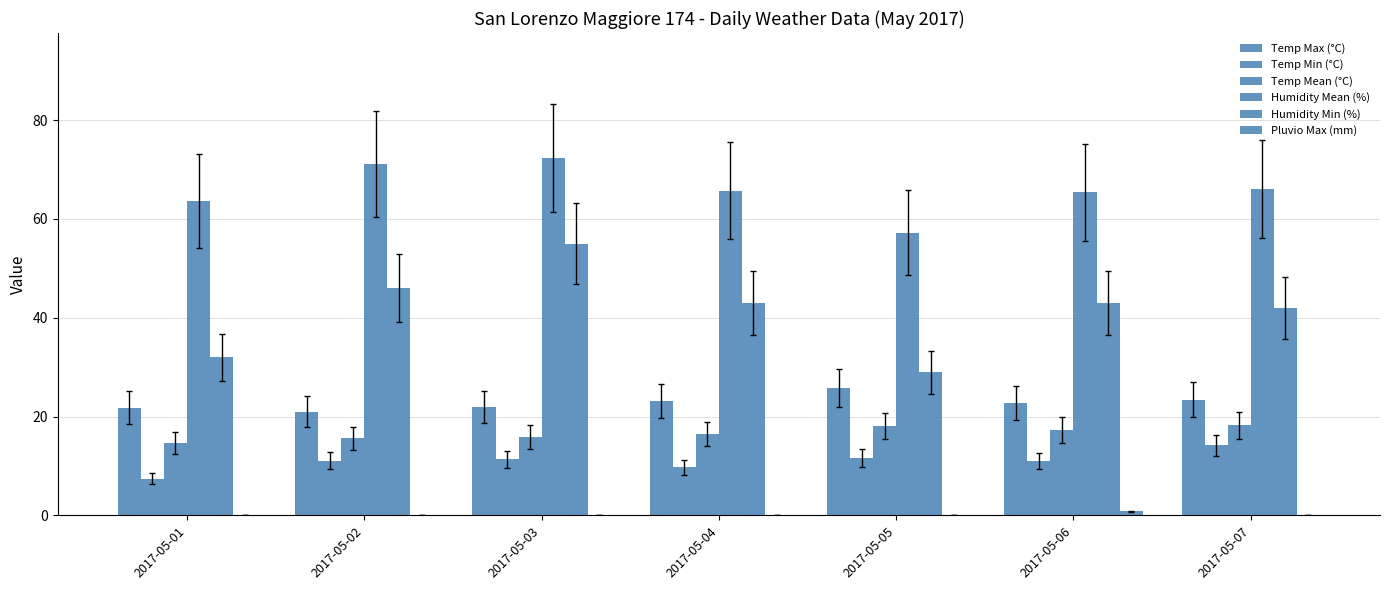

Which series has the largest range (max minus min)?

Humidity Min (%)